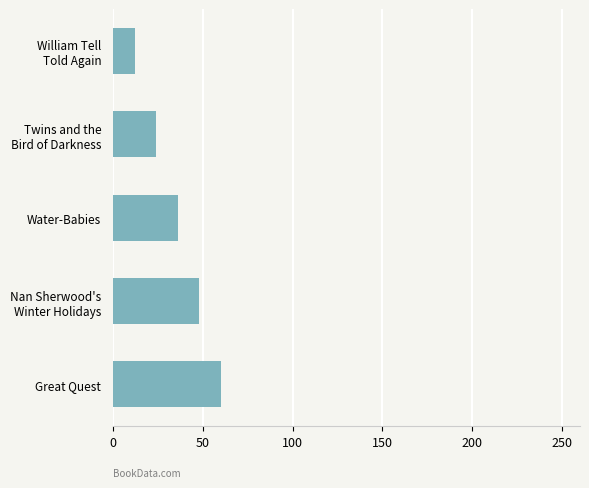

Reading bottom to top, extract all data points from this chart.

60	48	36	24	12